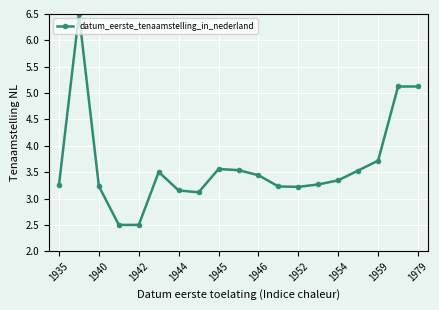

How many values are below 3?

2